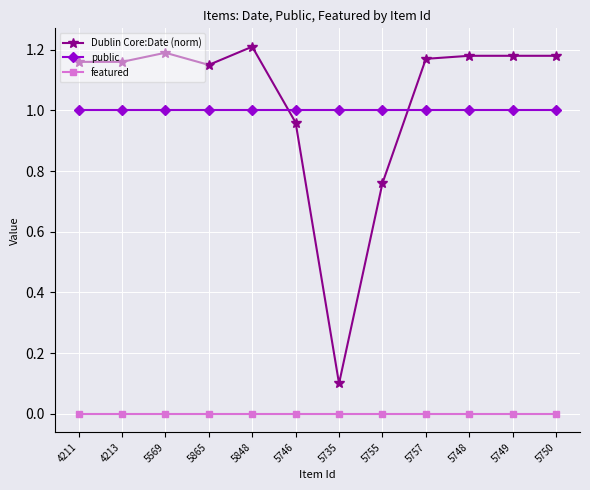

What position from the left is 5757?

9